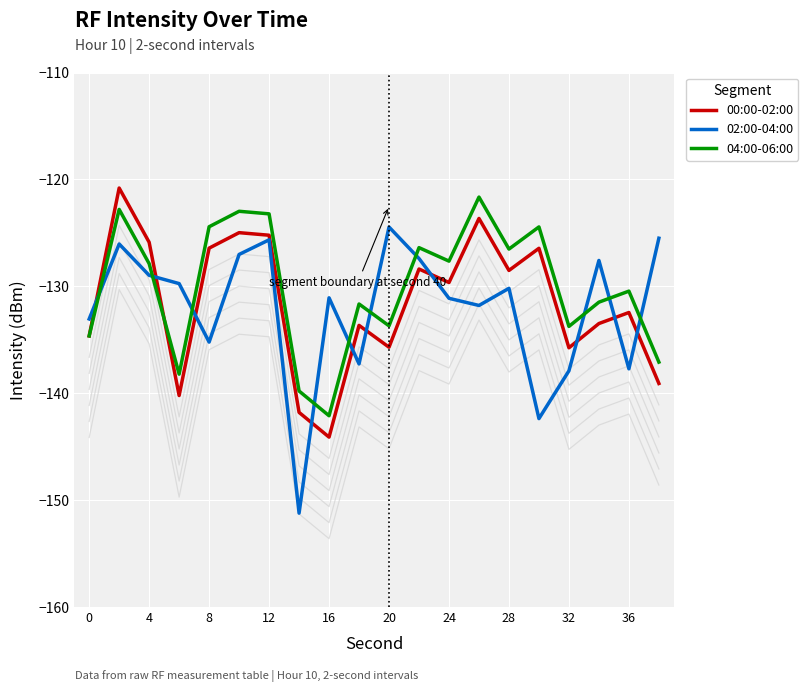

What is the spread (max minus min) of values at 0?

1.6